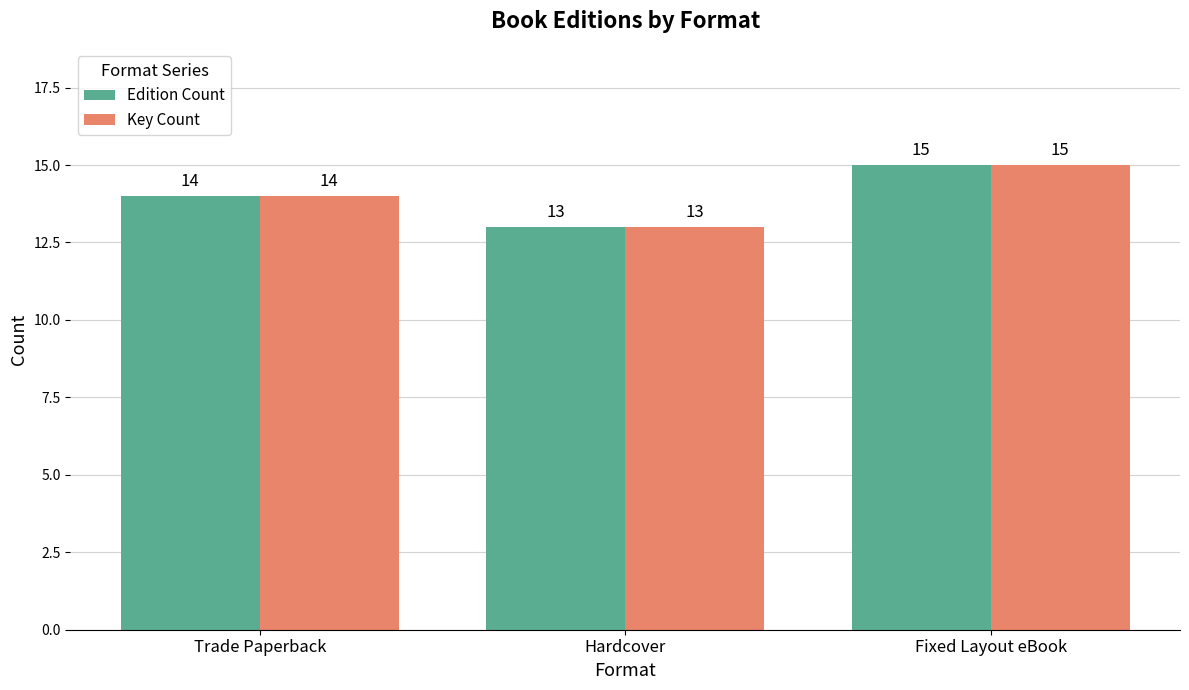

The value of Key Count at Trade Paperback is 14. True or false?

True